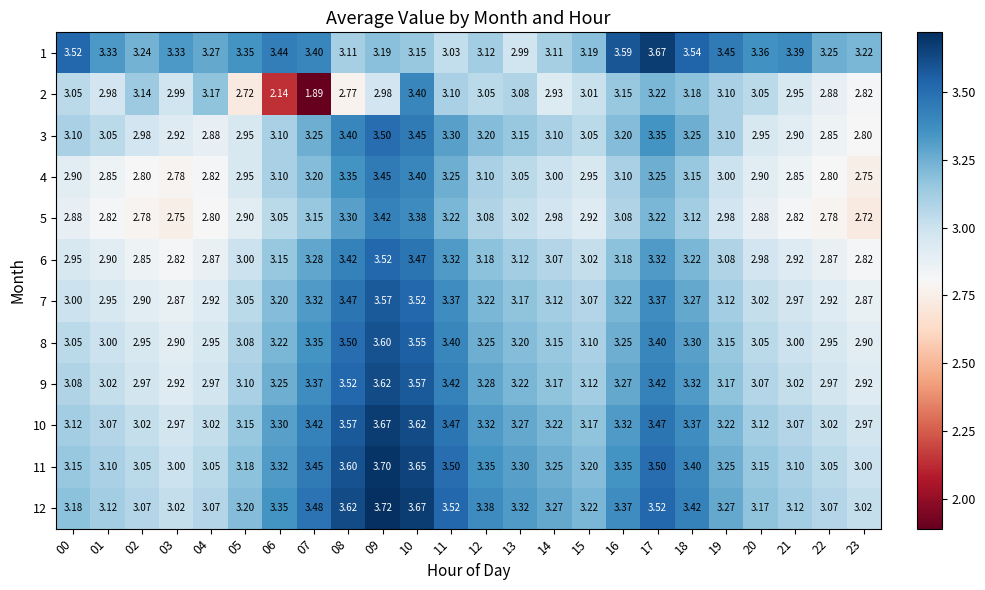

Count the number of categories in the chart.

24